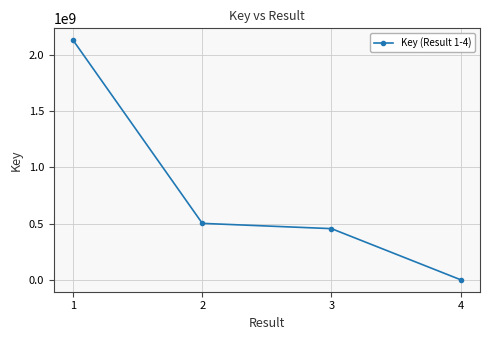

Reading left to right, transcribe all the data shown in this chart.

2129697719	502476235	455611196	1313259